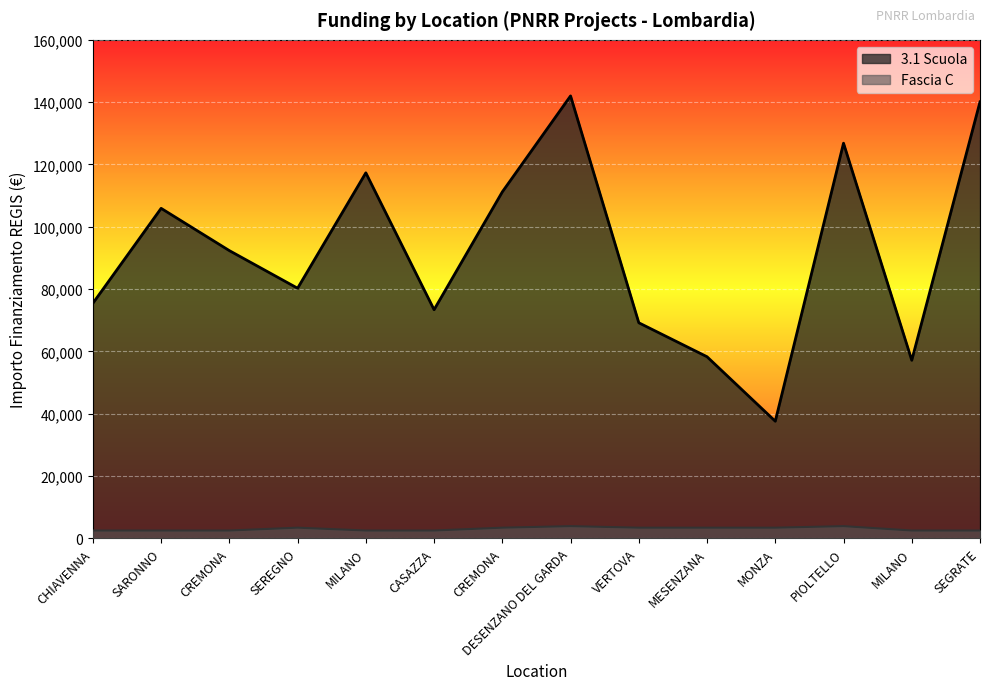

How many data points does each series have?

14